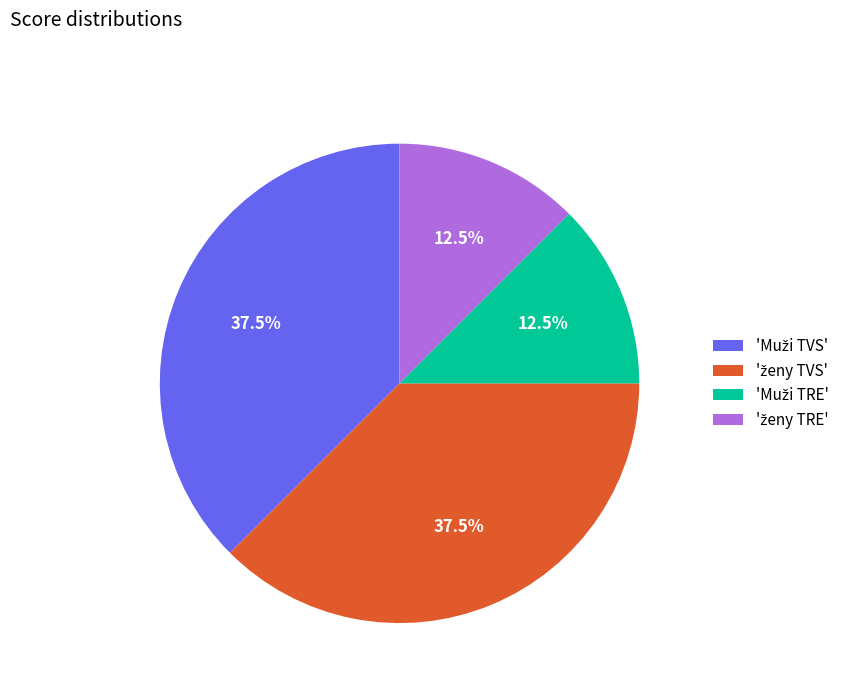

Does any single category account for the majority?

No